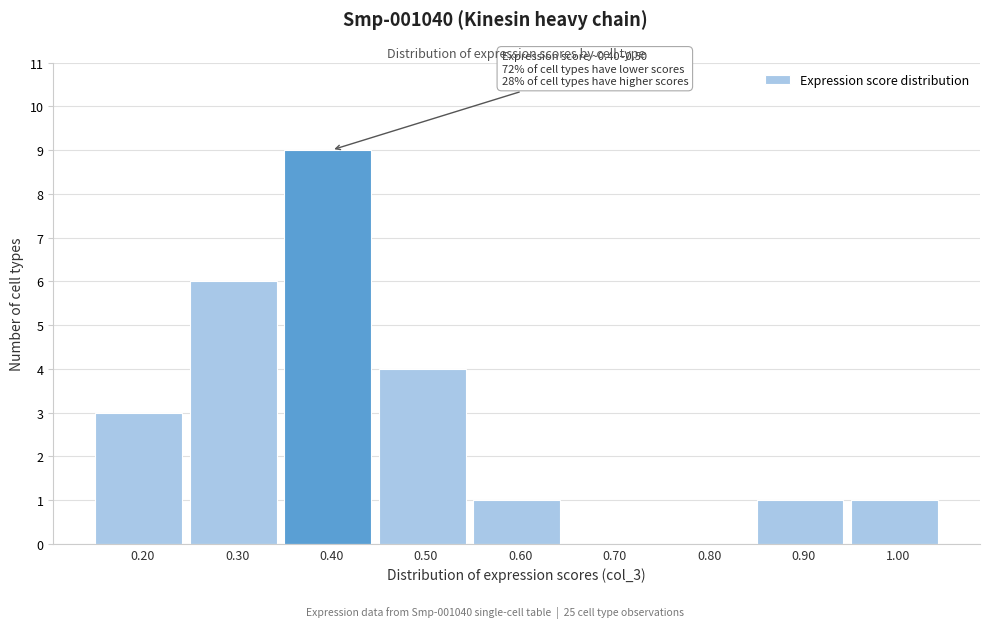

Reading left to right, what are all the values shown in this chart?

0.20=3	0.30=6	0.40=9	0.50=4	0.60=1	0.70=0	0.80=0	0.90=1	1.00=1